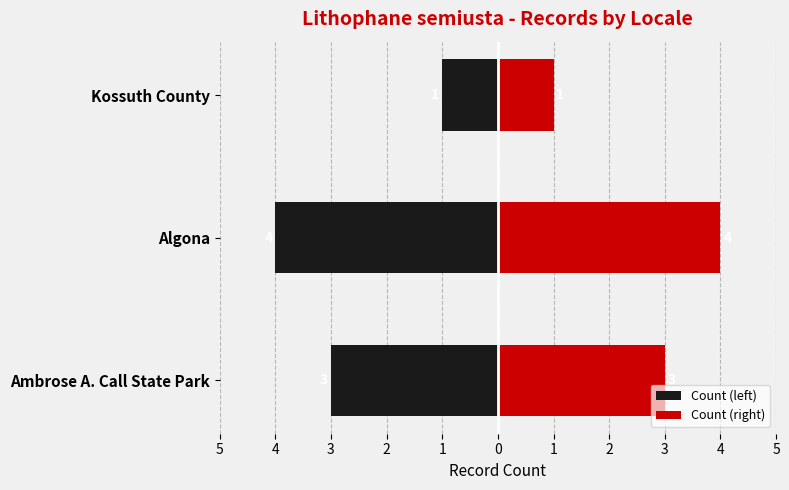

Read the Count (right) value at Kossuth County.

1